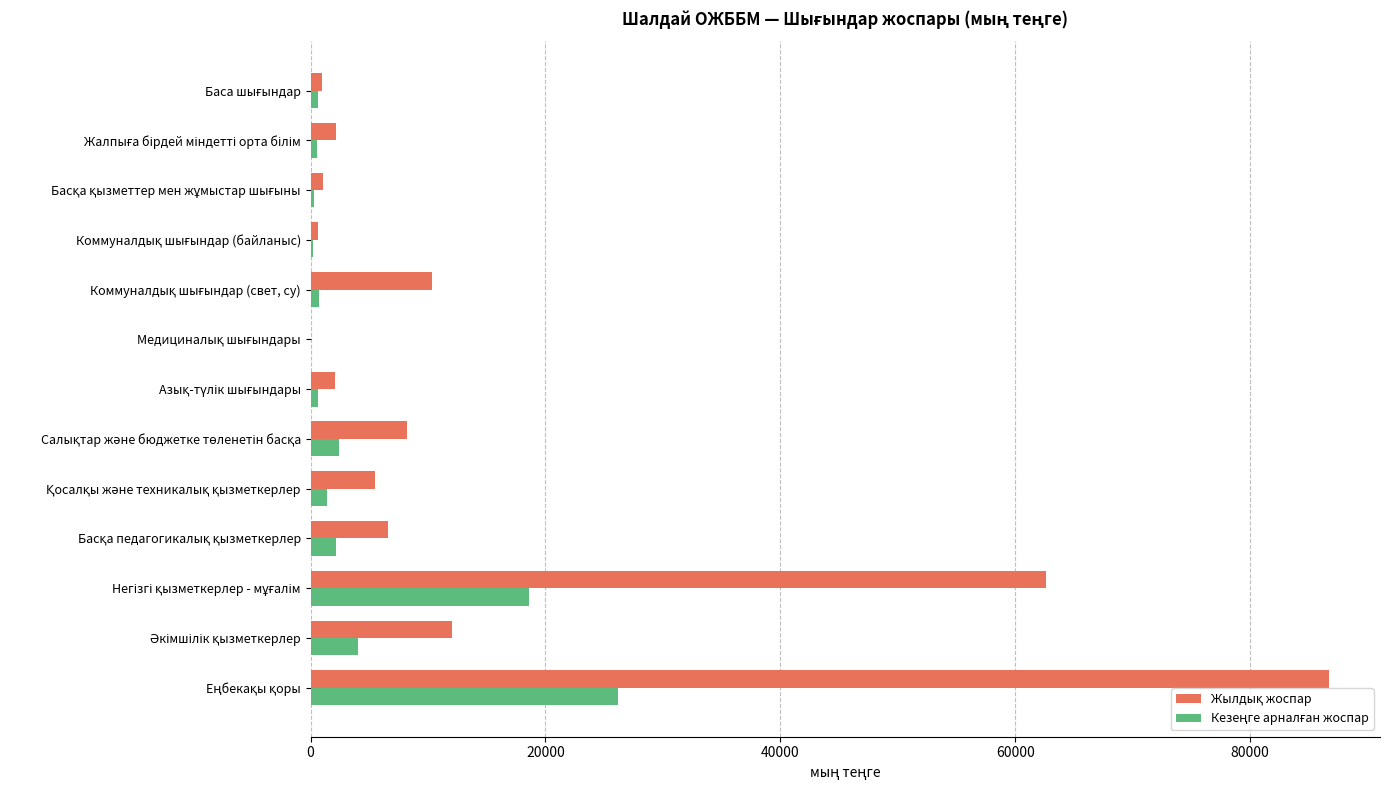

How many data points does each series have?

13